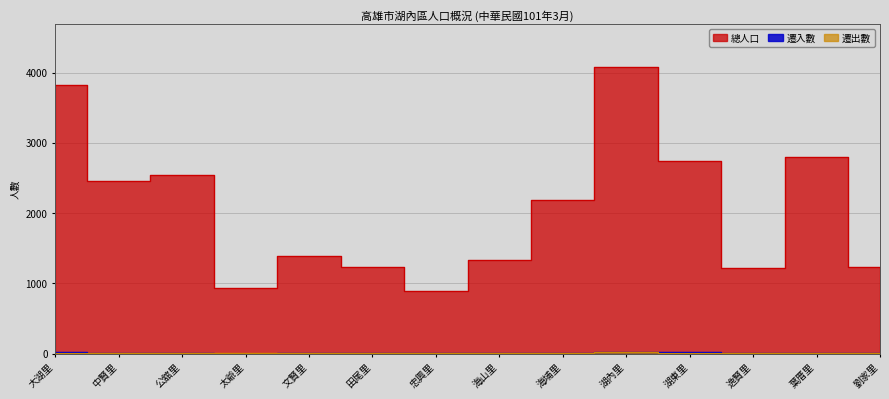

Which series has the widest spread of values?

總人口